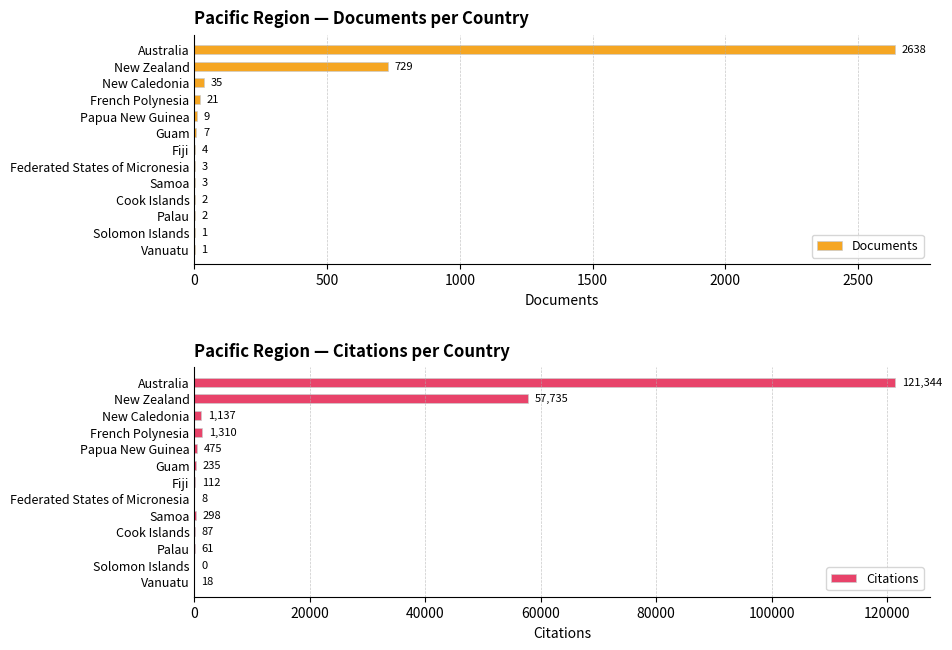

At how many categories does at least one series exceed 44762?

2